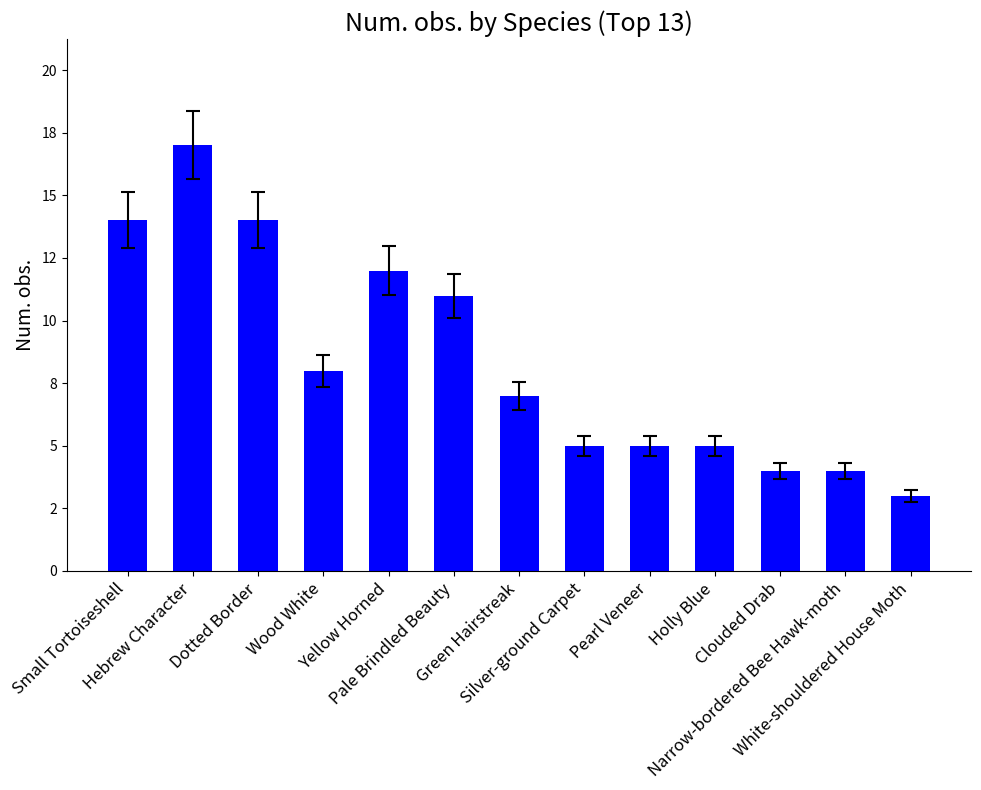

Reading left to right, what are all the values shown in this chart?

Small Tortoiseshell=14	Hebrew Character=17	Dotted Border=14	Wood White=8	Yellow Horned=12	Pale Brindled Beauty=11	Green Hairstreak=7	Silver-ground Carpet=5	Pearl Veneer=5	Holly Blue=5	Clouded Drab=4	Narrow-bordered Bee Hawk-moth=4	White-shouldered House Moth=3